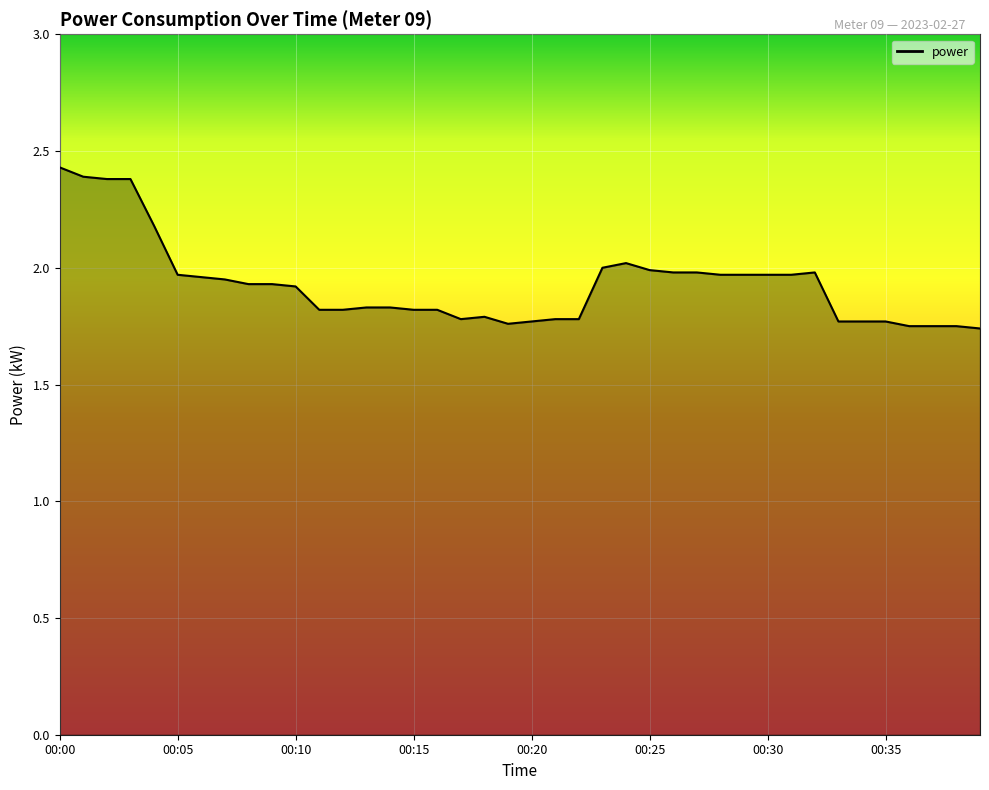

What is the difference between the maximum and minimum values?

0.7